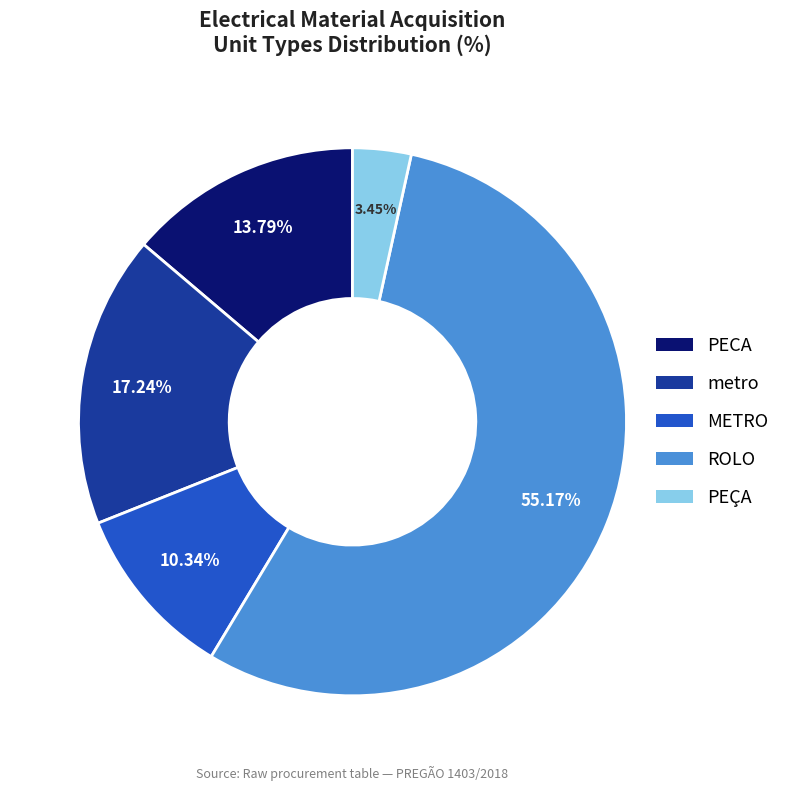

Combined, what portion of the pie is ROLO and metro?

72.4%